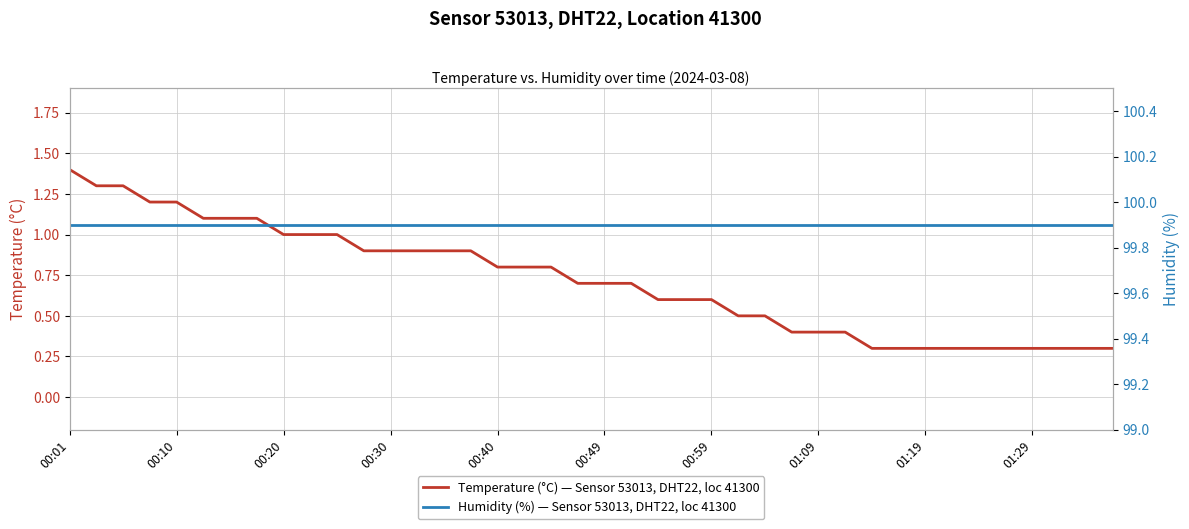

True or false: Temperature (°C) — Sensor 53013, DHT22, loc 41300 and Humidity (%) — Sensor 53013, DHT22, loc 41300 cross at least once.

False